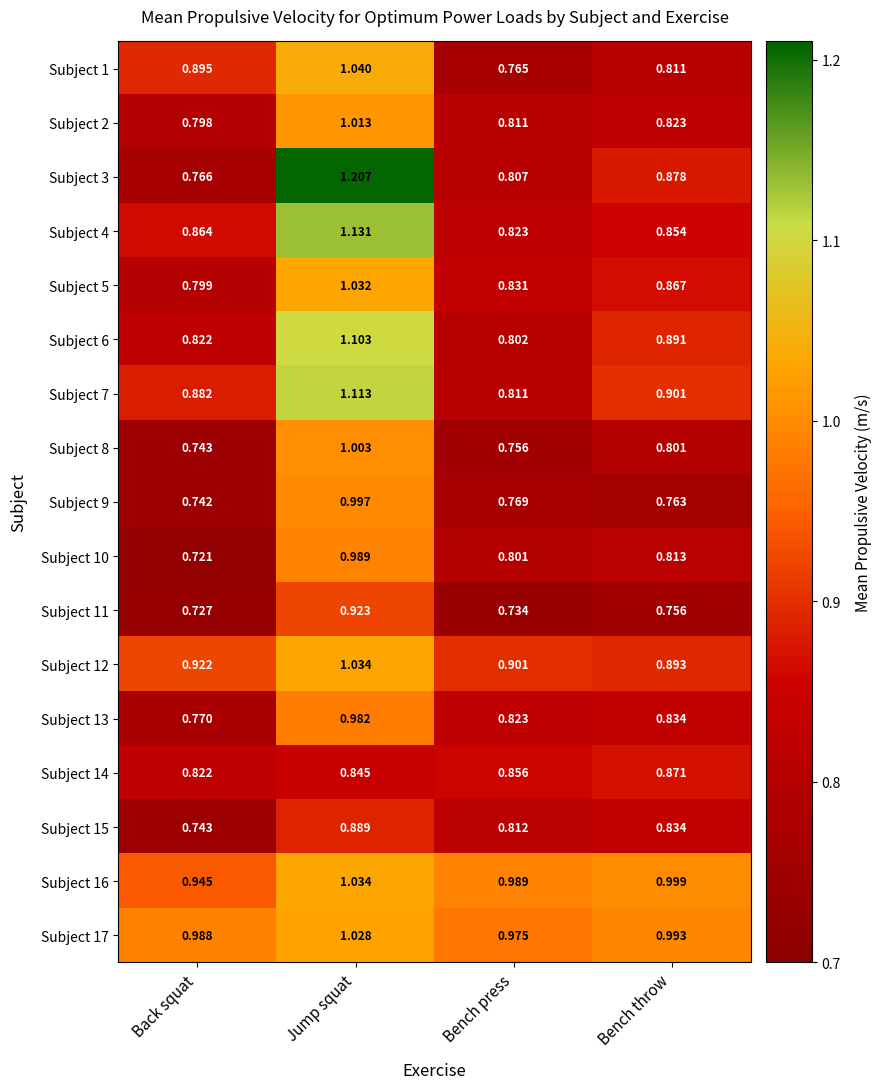

At which category is the sum across all series the highest?

Jump squat